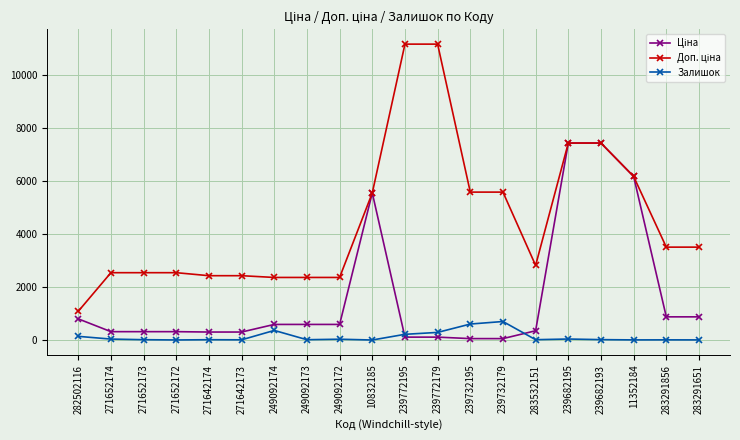

What is the maximum value for Залишок?

702.0